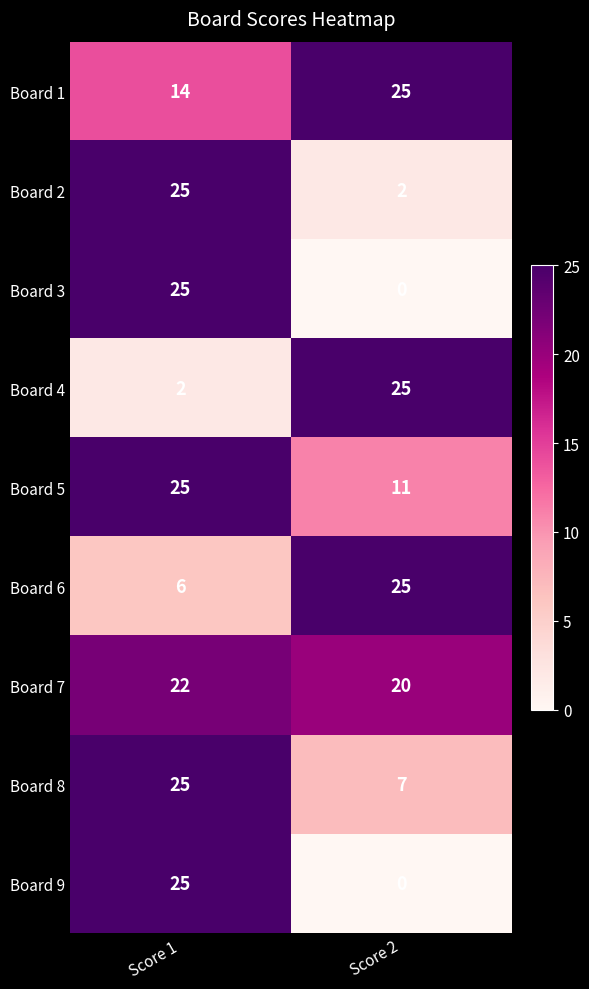

Is it true that Board 5 equals 33 at Score 1?

False